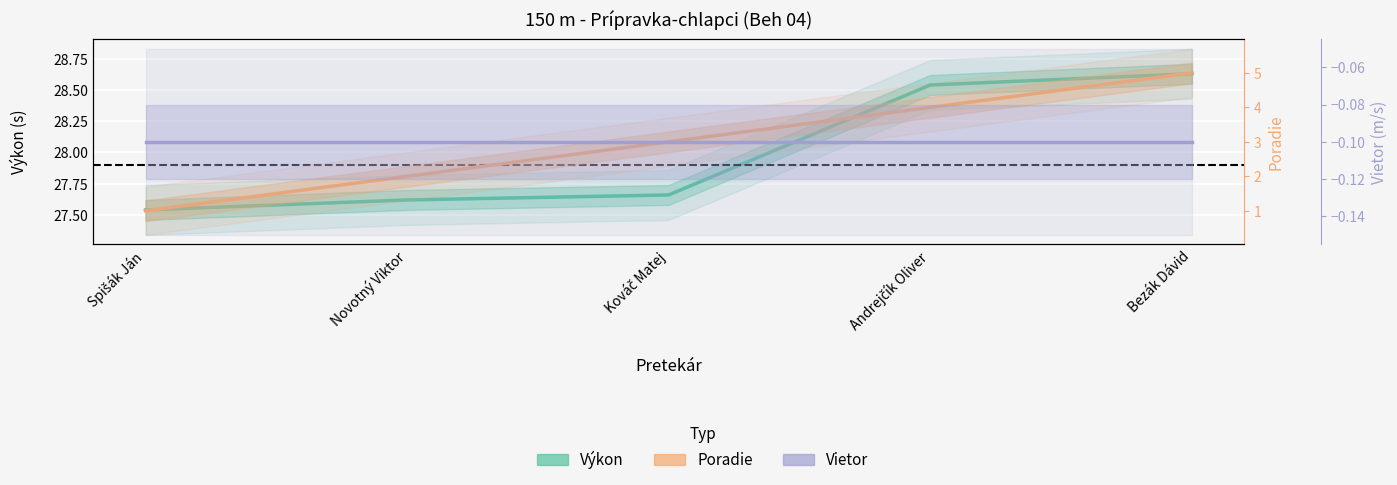

Which category has the highest value across all series?

Bezák Dávid